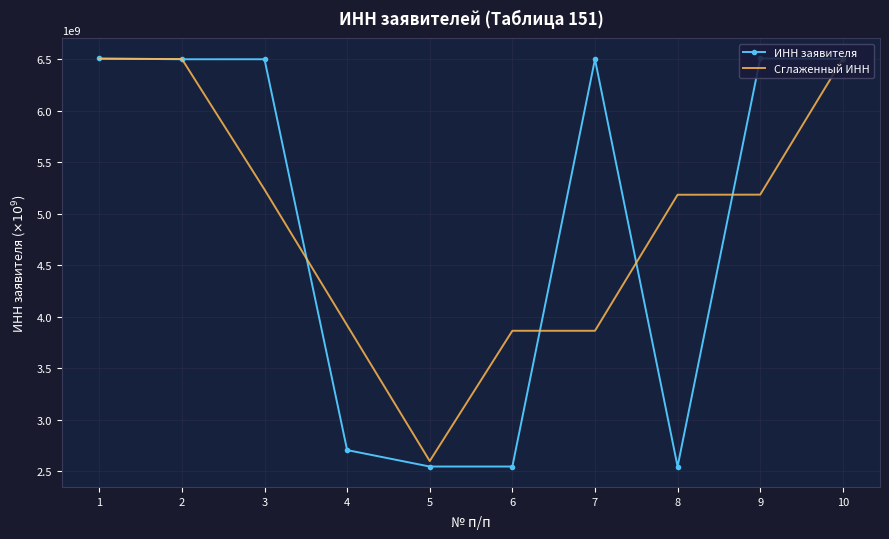

Reading left to right, list all the values displayed in this chart.

ИНН заявителя: 1=6.5	2=6.5	3=6.5	4=2.7	5=2.5	6=2.5	7=6.5	8=2.5	9=6.5	10=6.5
Сглаженный ИНН: 1=6.5	2=6.5	3=5.2	4=3.9	5=2.6	6=3.9	7=3.9	8=5.2	9=5.2	10=6.5